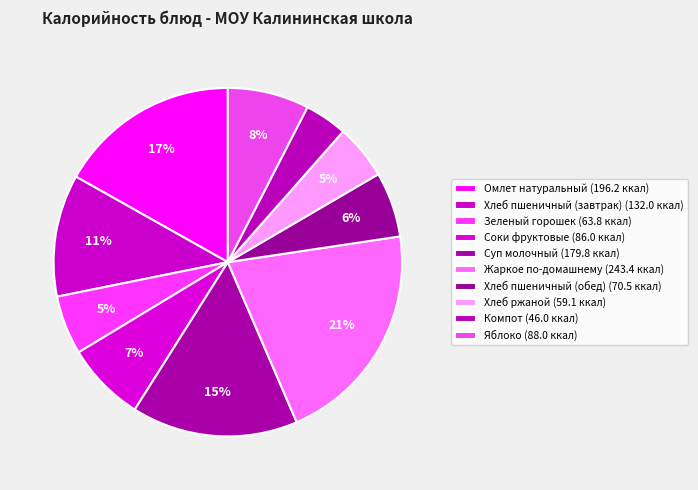

Rank the categories by value from highest to lowest.

Жаркое по-домашнему, Омлет натуральный, Суп молочный, Хлеб пшеничный (завтрак), Яблоко, Соки фруктовые, Хлеб пшеничный (обед), Зеленый горошек, Хлеб ржаной, Компот